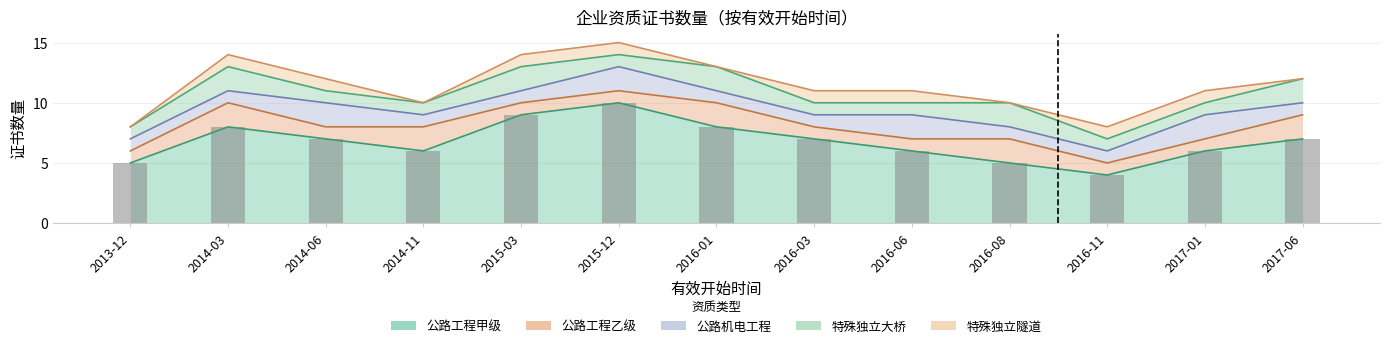

Reading right to left, what are all the values shown in this chart?

公路工程甲级: 7	6	4	5	6	7	8	10	9	6	7	8	5
公路工程乙级: 2	1	1	2	1	1	2	1	1	2	1	2	1
公路机电工程: 1	2	1	1	2	1	1	2	1	1	2	1	1
特殊独立大桥: 2	1	1	2	1	1	2	1	2	1	1	2	1
特殊独立隧道: 0	1	1	0	1	1	0	1	1	0	1	1	0